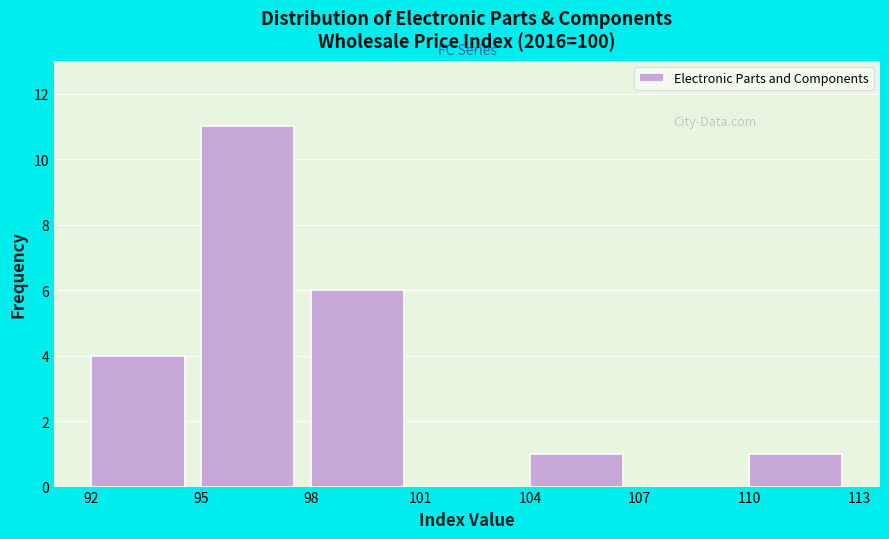

Reading left to right, list every bar in this chart as the range it spans on the x-axis followed by its height. The values are not printed on the chart, so give them approximately, as read against the axis.

92 to 95: 4
95 to 98: 11
98 to 101: 6
101 to 104: 0
104 to 107: 1
107 to 110: 0
110 to 113: 1